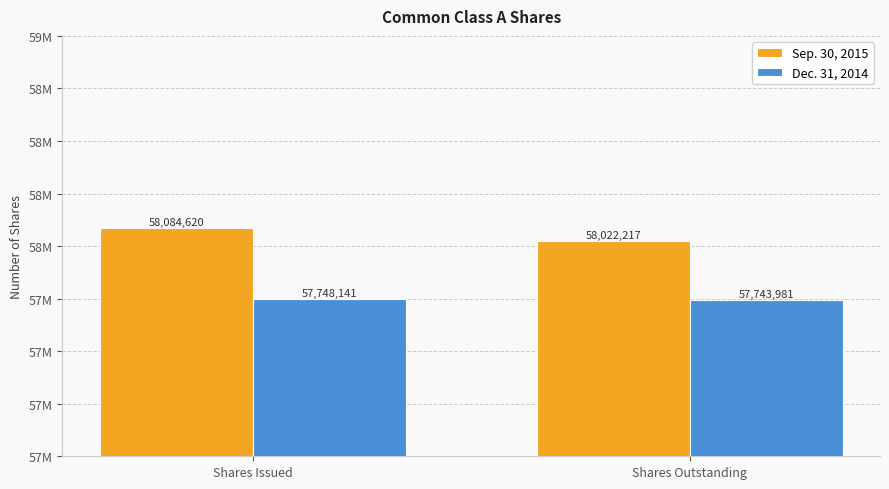

What is the sum of the Dec. 31, 2014 values at Shares Outstanding and Shares Issued?

115492122